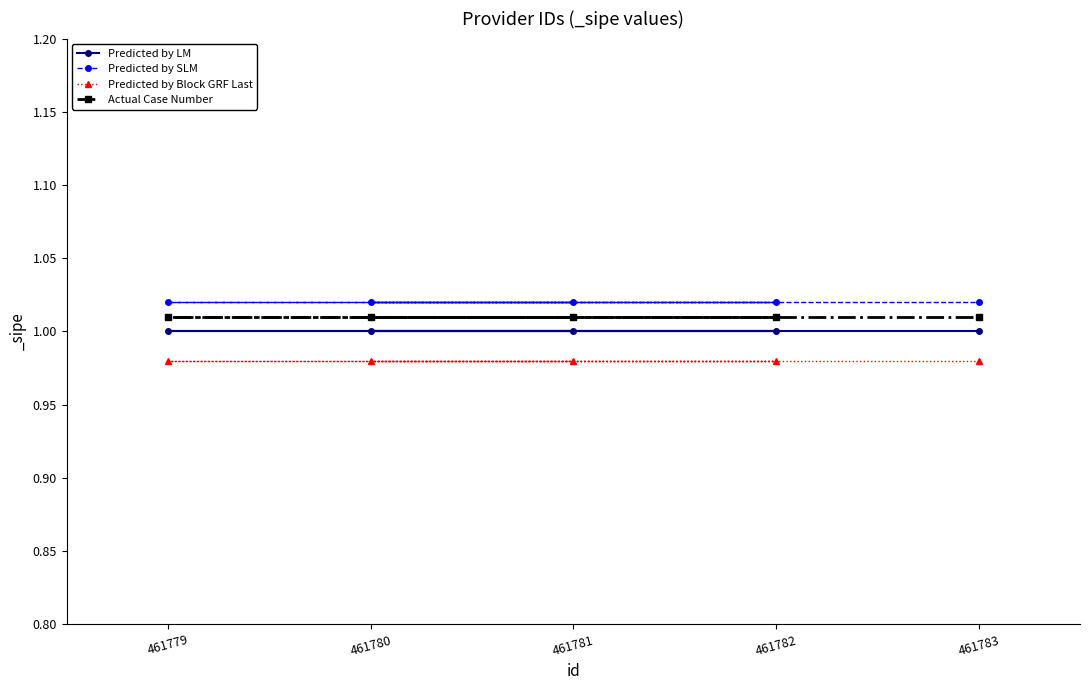

Which series has the largest total across all categories?

Predicted by SLM